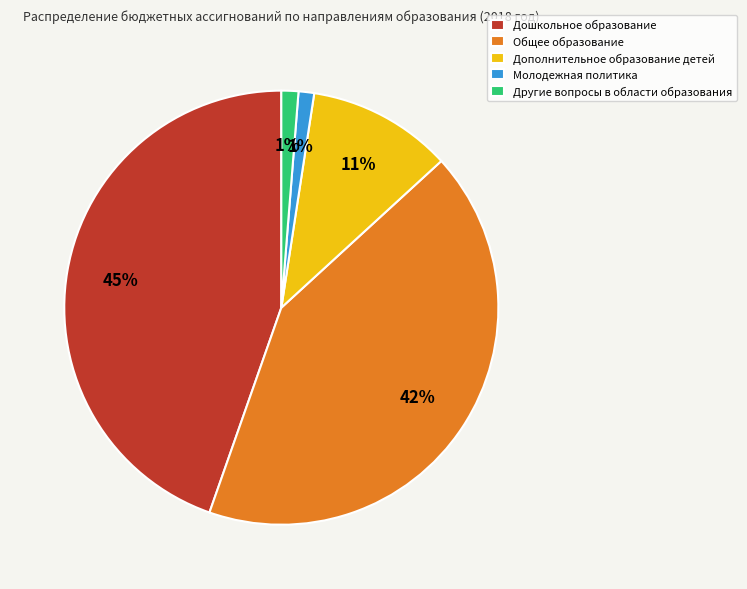

Between Дополнительное образование детей and Общее образование, which is larger?

Общее образование